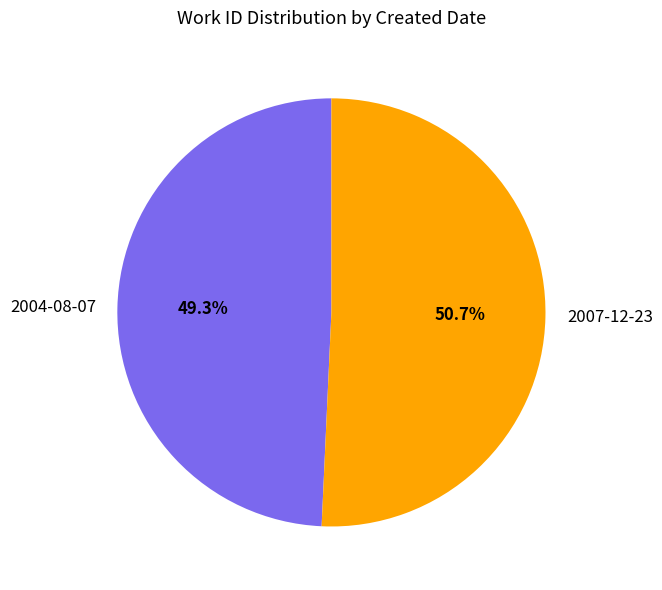

What is the smallest slice in the pie chart?

2004-08-07